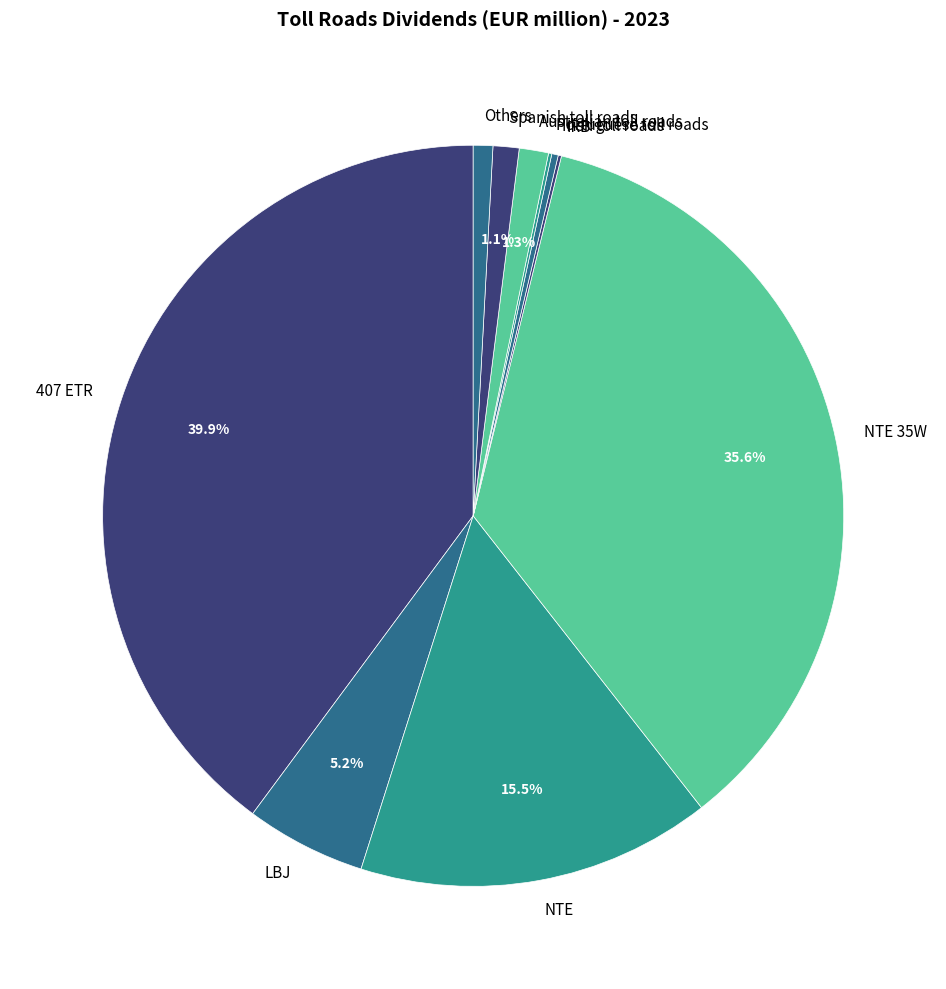

Does any single category account for the majority?

No